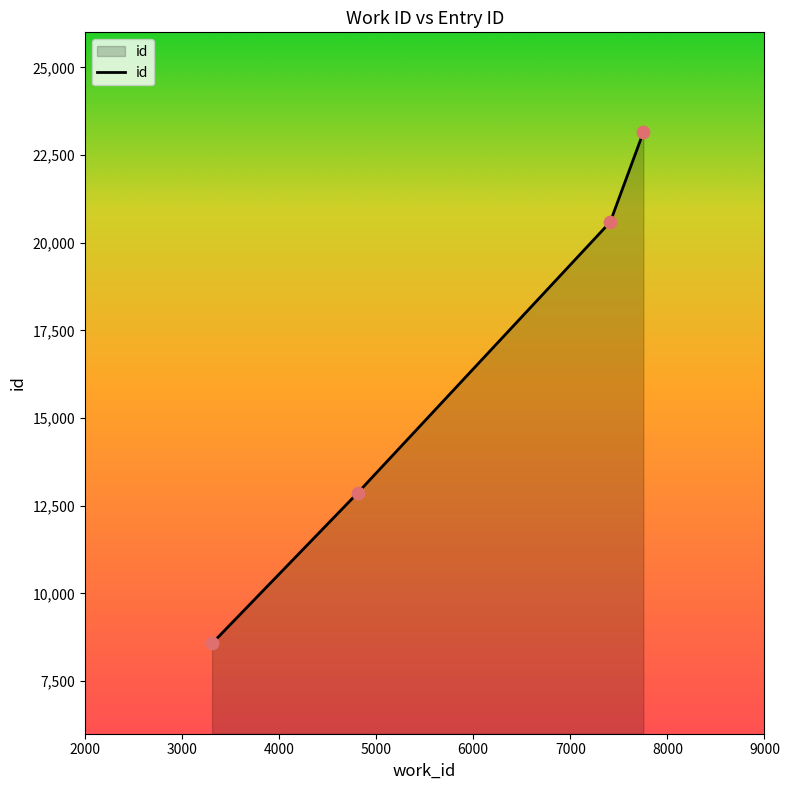

True or false: the data has more than 1 interior local peaks.

False